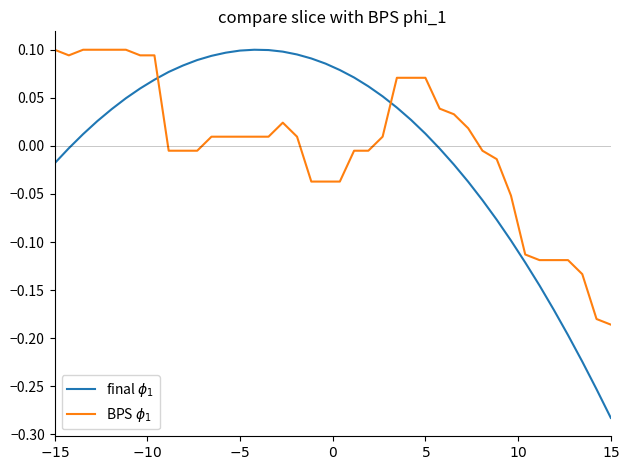

What is the maximum value for BPS $\phi_1$?

0.1